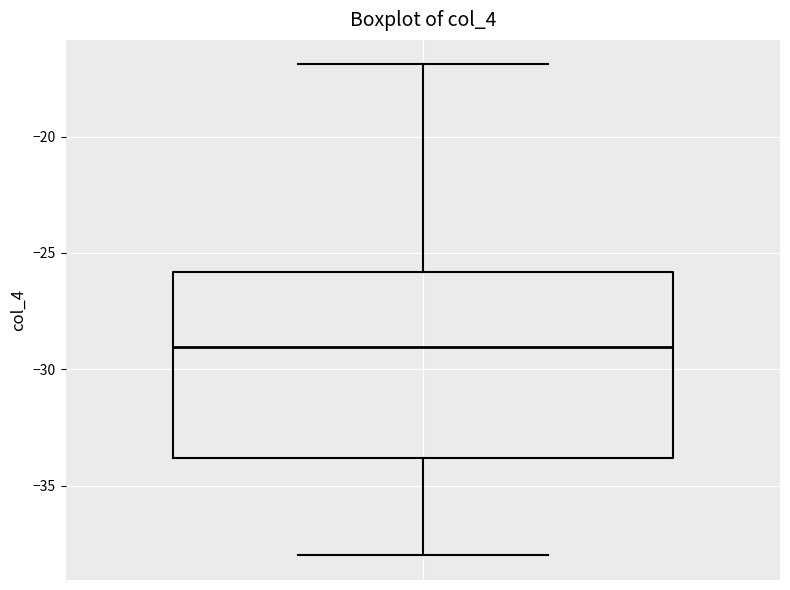

Where does the lower whisker of the box end on the y-axis? The values are not printed on the chart, so give them approximately, as read against the axis.

-38